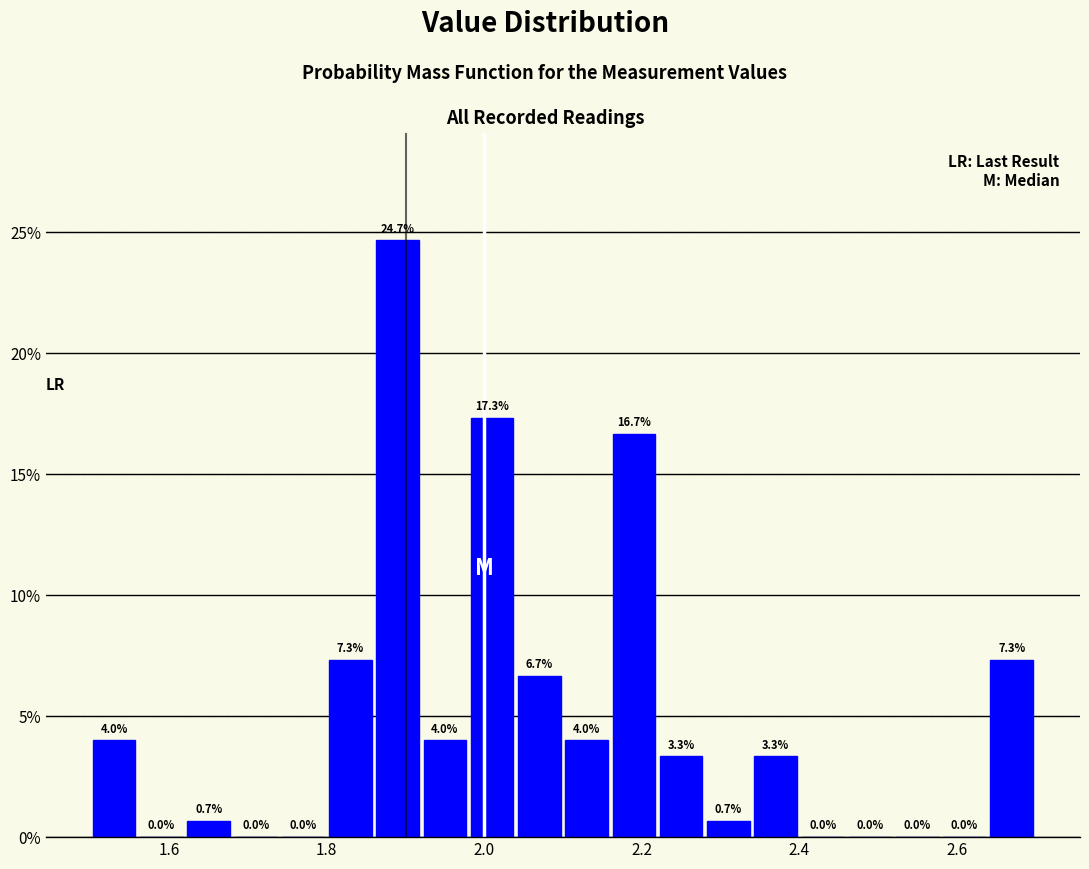

Around what value on the x-axis is the tallest bar? Give the approximate position of its centre, as read against the axis.

1.90